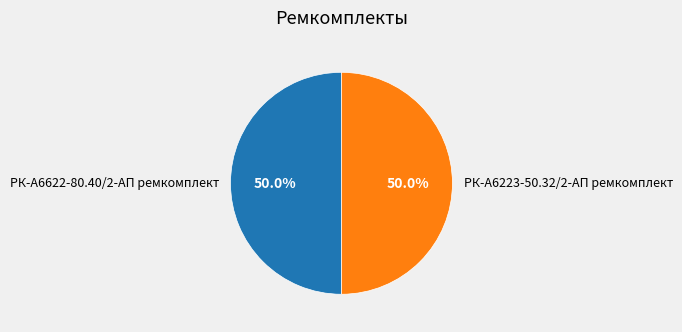

Combined, do РК-А6223-50.32/2-АП ремкомплект and РК-А6622-80.40/2-АП ремкомплект account for over 50%?

Yes